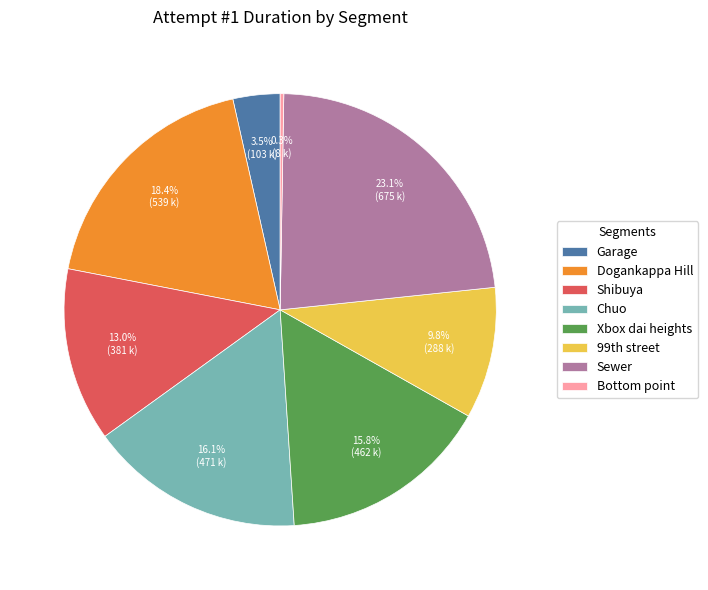

Is the sum of Garage and Xbox dai heights greater than half?

No